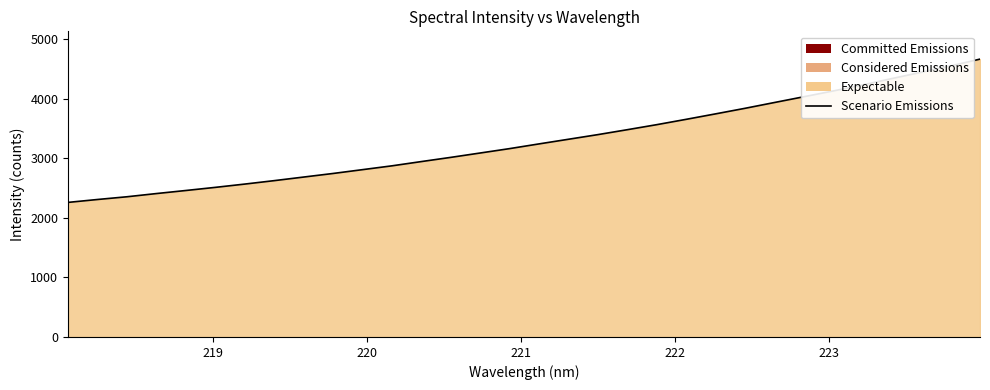

What is the average value?

3291.5